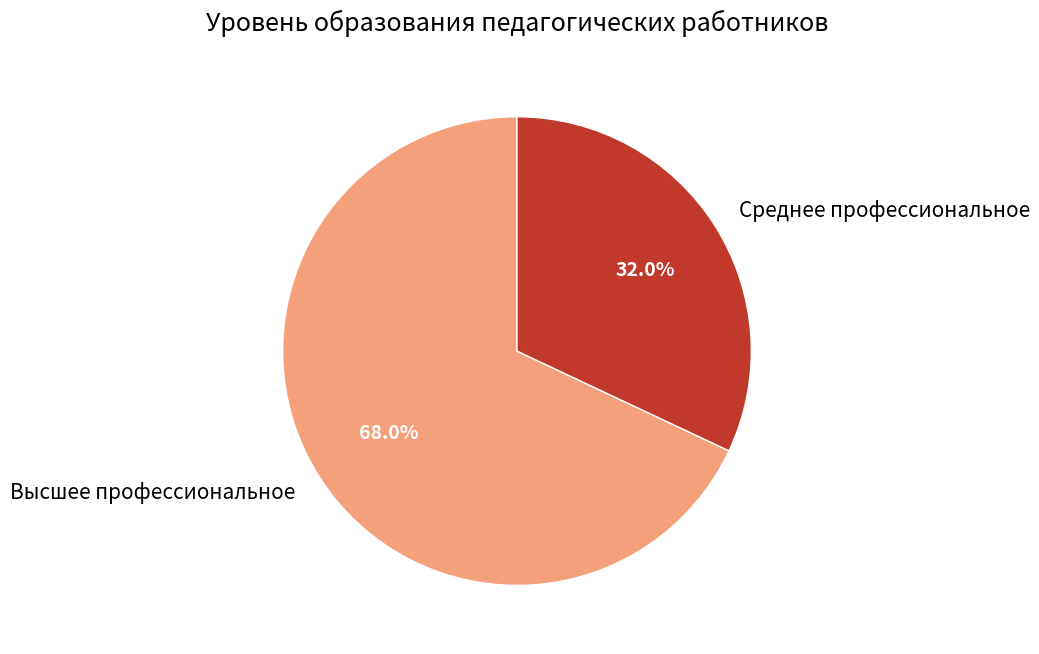

The Высшее профессиональное slice represents 68% of the pie. True or false?

True